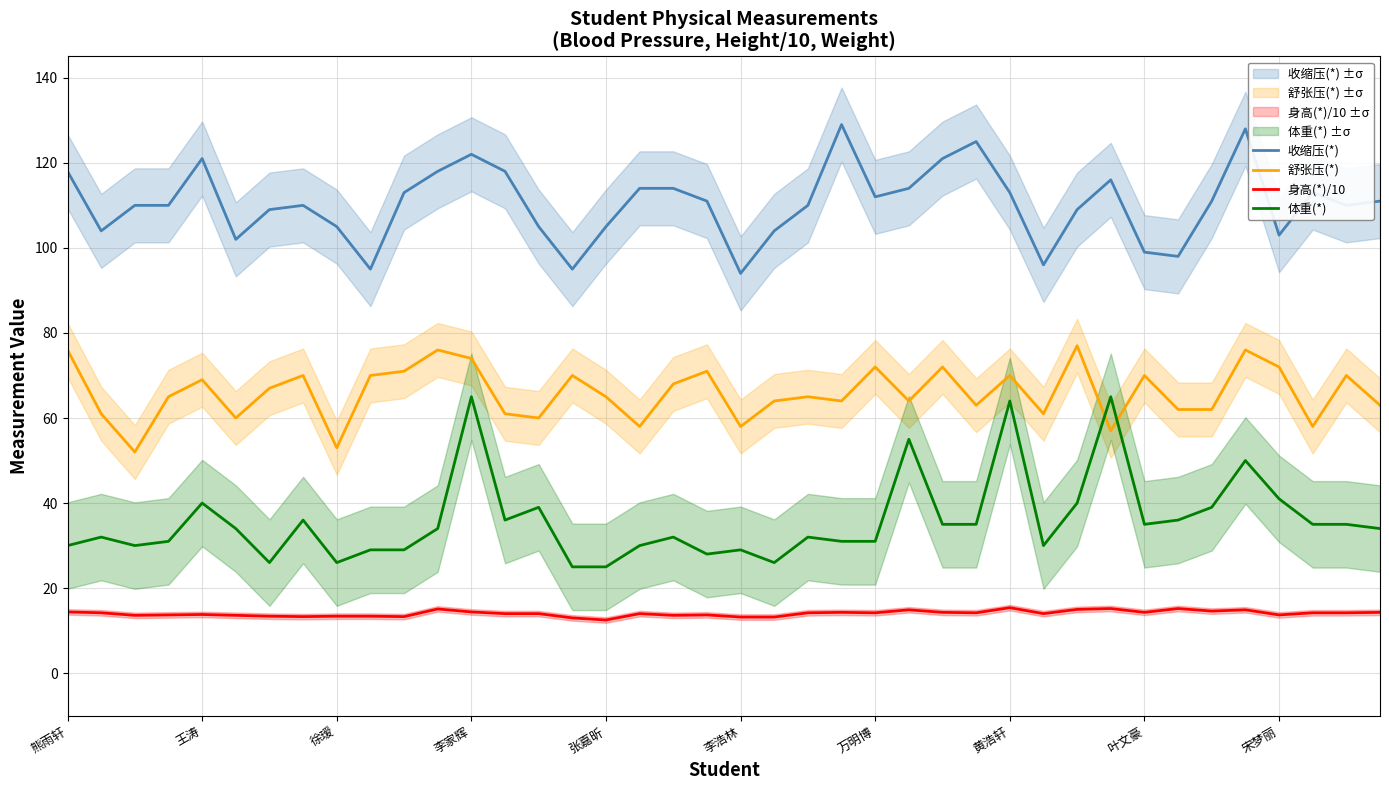

Reading right to left, what are all the values shown in this chart?

收缩压(*): 111.0	110.0	113.0	103.0	128.0	111.0	98.0	99.0	116.0	109.0	96.0	113.0	125.0	121.0	114.0	112.0	129.0	110.0	104.0	94.0	111.0	114.0	114.0	105.0	95.0	105.0	118.0	122.0	118.0	113.0	95.0	105.0	110.0	109.0	102.0	121.0	110.0	110.0	104.0	118.0
舒张压(*): 63.0	70.0	58.0	72.0	76.0	62.0	62.0	70.0	57.0	77.0	61.0	70.0	63.0	72.0	64.0	72.0	64.0	65.0	64.0	58.0	71.0	68.0	58.0	65.0	70.0	60.0	61.0	74.0	76.0	71.0	70.0	53.0	70.0	67.0	60.0	69.0	65.0	52.0	61.0	76.0
身高(*)/10: 14.3	14.2	14.2	13.7	14.9	14.6	15.2	14.3	15.2	15.0	14.0	15.4	14.2	14.3	14.9	14.2	14.3	14.2	13.2	13.2	13.7	13.6	14.0	12.5	13.0	14.0	14.0	14.4	15.1	13.3	13.4	13.4	13.3	13.4	13.6	13.8	13.7	13.6	14.2	14.4
体重(*): 34.0	35.0	35.0	41.0	50.0	39.0	36.0	35.0	65.0	40.0	30.0	64.0	35.0	35.0	55.0	31.0	31.0	32.0	26.0	29.0	28.0	32.0	30.0	25.0	25.0	39.0	36.0	65.0	34.0	29.0	29.0	26.0	36.0	26.0	34.0	40.0	31.0	30.0	32.0	30.0